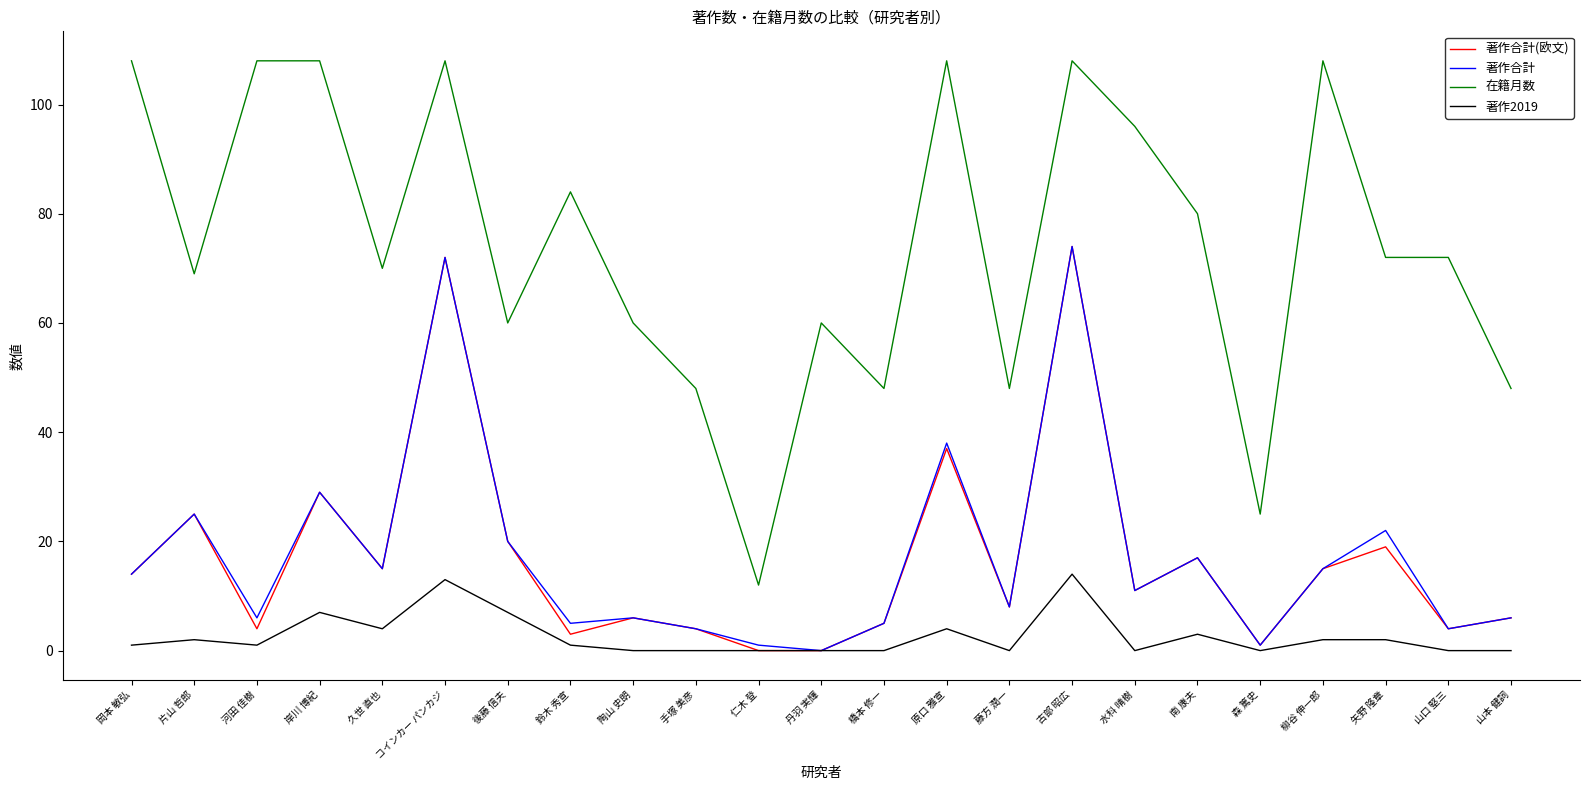

The 著作合計 series shows 4 at 水科 晴樹. True or false?

False